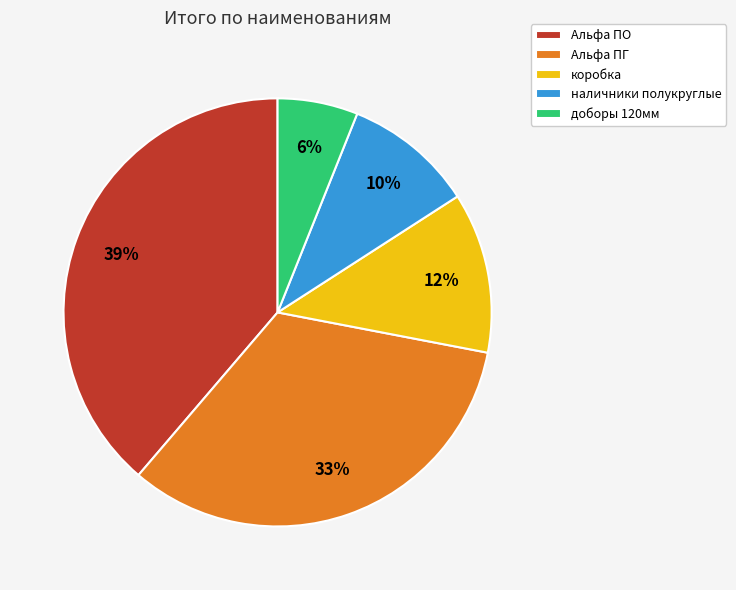

To the nearest percent, what is the average slice percentage?

20%